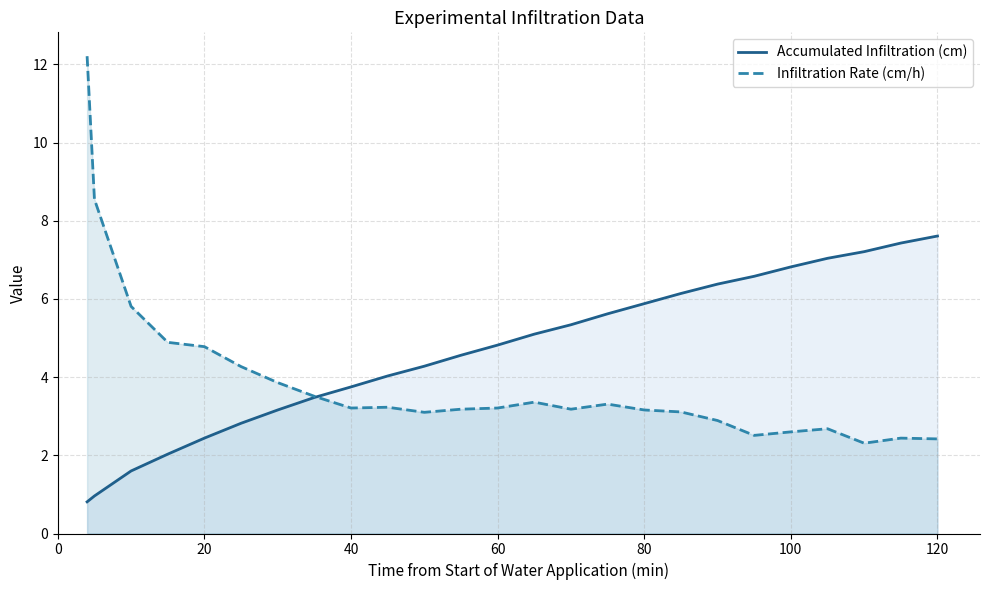

Rank the series by their average value, from highest to lowest.

Accumulated Infiltration (cm), Infiltration Rate (cm/h)